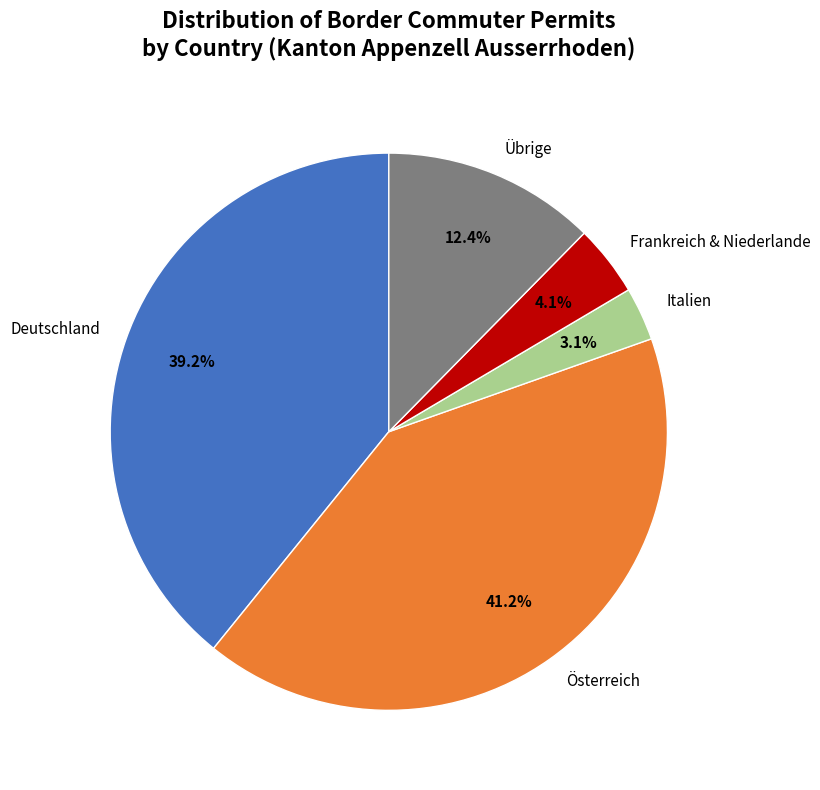

Combined, do Österreich and Italien account for over 50%?

No